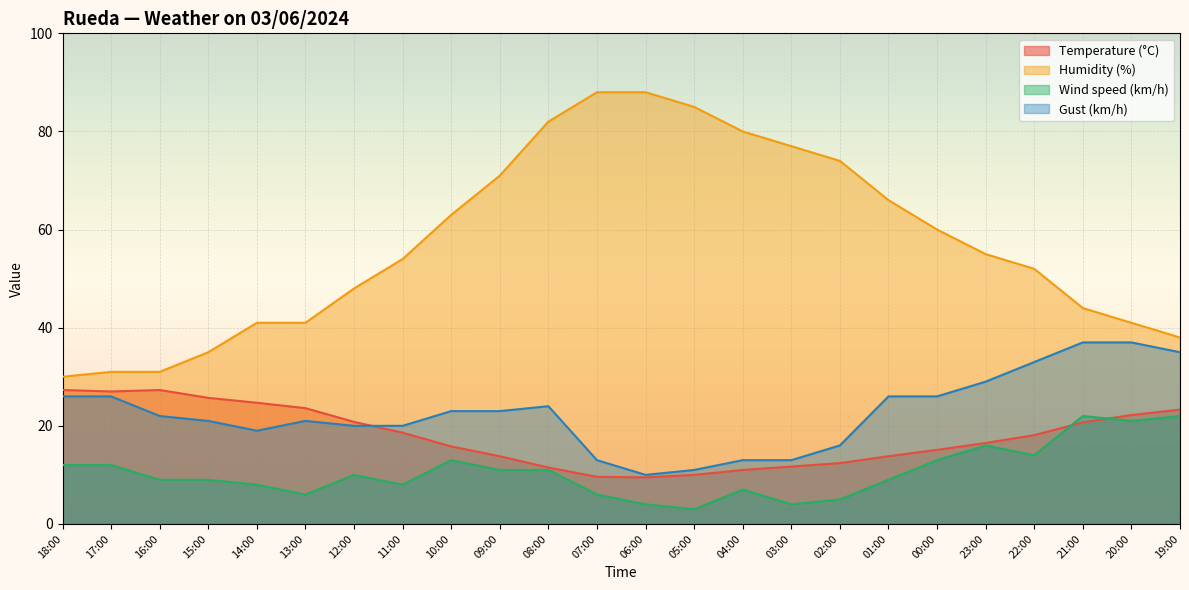

What is the value of the Humidity (%) point at the 7th from the left?

48.0